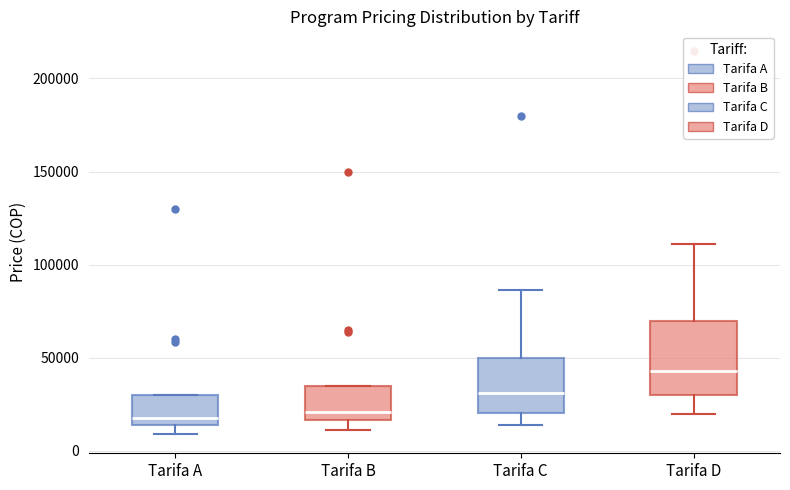

Reading left to right, read every box against the y-axis: the position of its median line, the range the box covers, and the ends of its whiskers. The values are not printed on the chart, so give them approximately, as read against the axis.

Tarifa A: median 20000, box 15000 to 30000, whiskers 10000 to 30000
Tarifa B: median 20000, box 15000 to 35000, whiskers 10000 to 35000
Tarifa C: median 30000, box 20000 to 50000, whiskers 15000 to 85000
Tarifa D: median 45000, box 30000 to 70000, whiskers 20000 to 110000